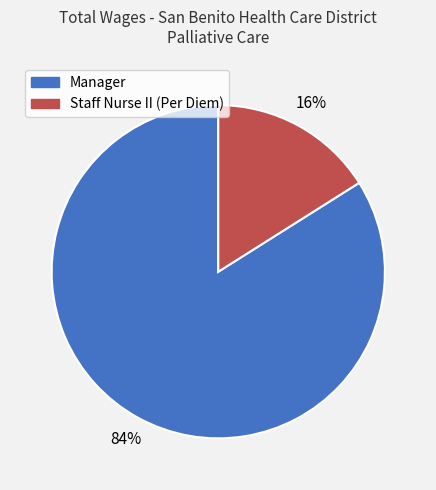

Combined, do Manager and Staff Nurse II (Per Diem) account for over 50%?

Yes